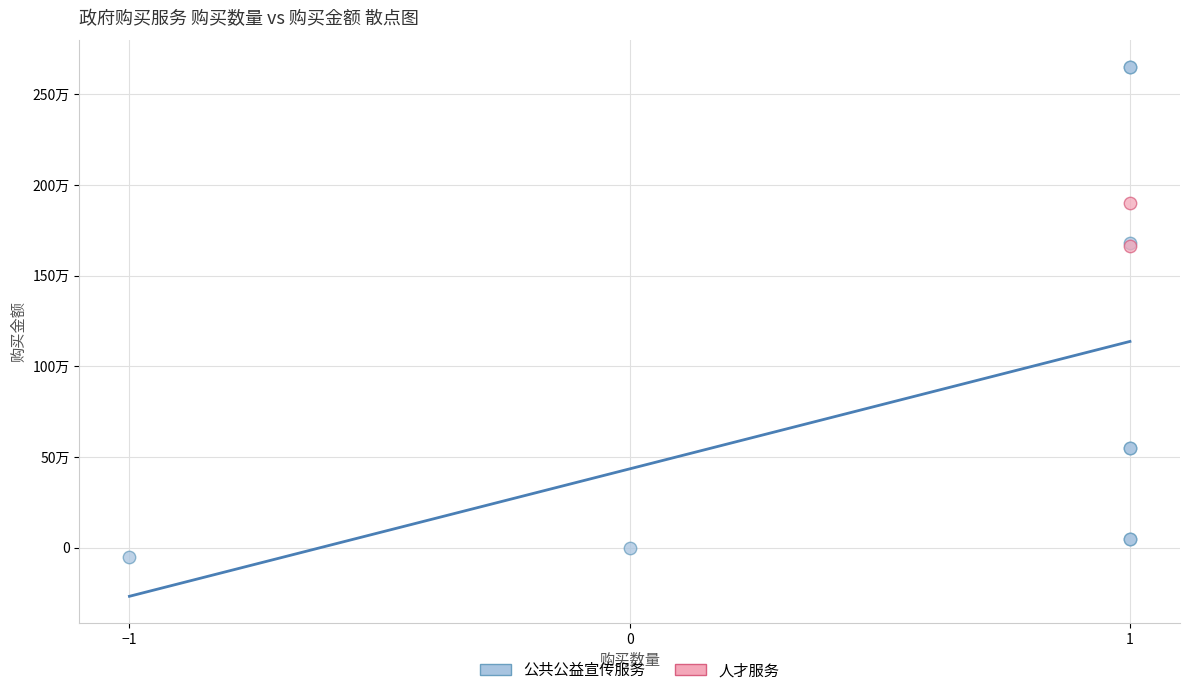

What are all the series names shown in the legend?

公共公益宣传服务, 人才服务